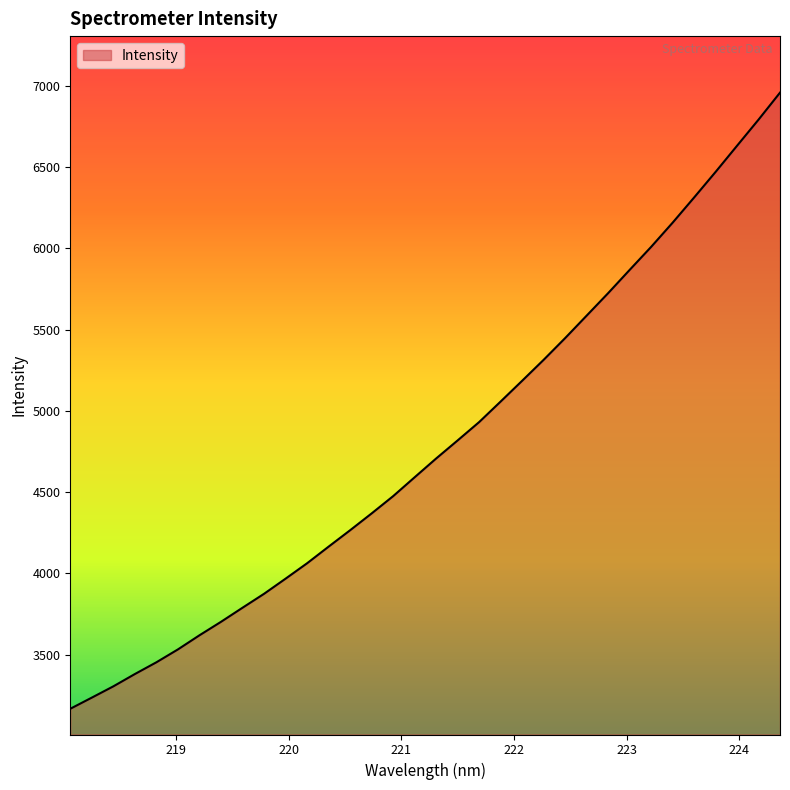

What is the difference between the maximum and minimum values?

3791.7